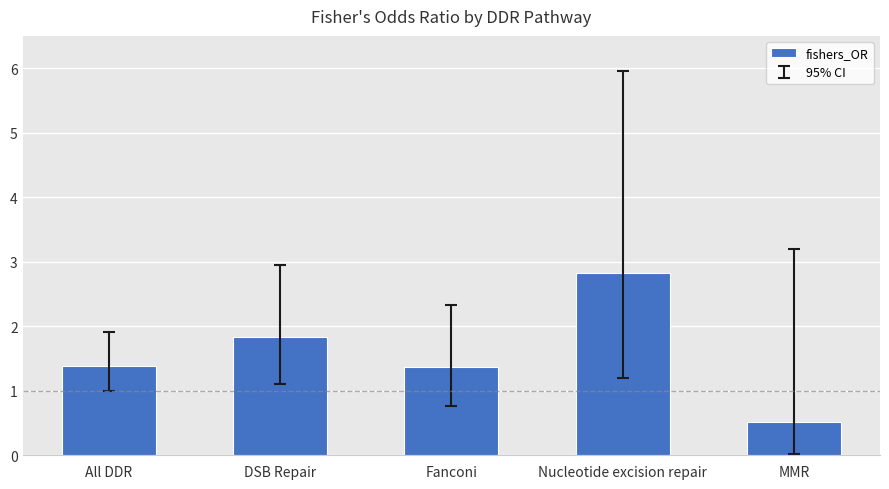

What is the maximum value shown in the chart?

2.8